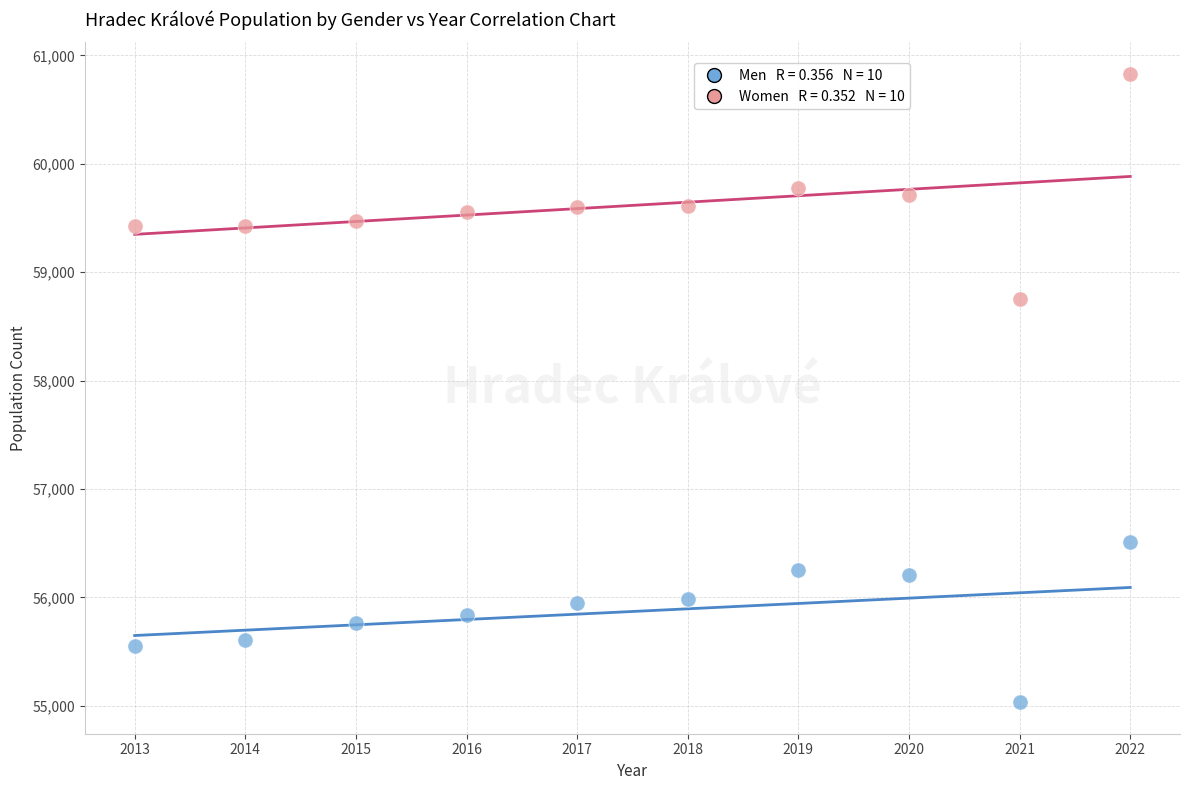

Across all series, what Y value is closest to 57931?

58754